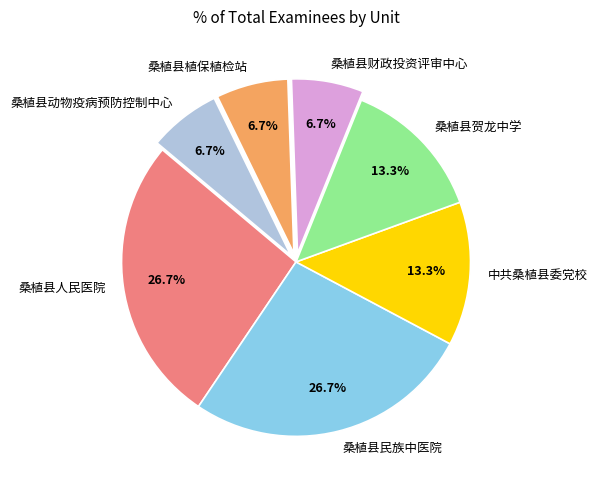

Does 桑植县植保植检站 represent more than half of the total?

No